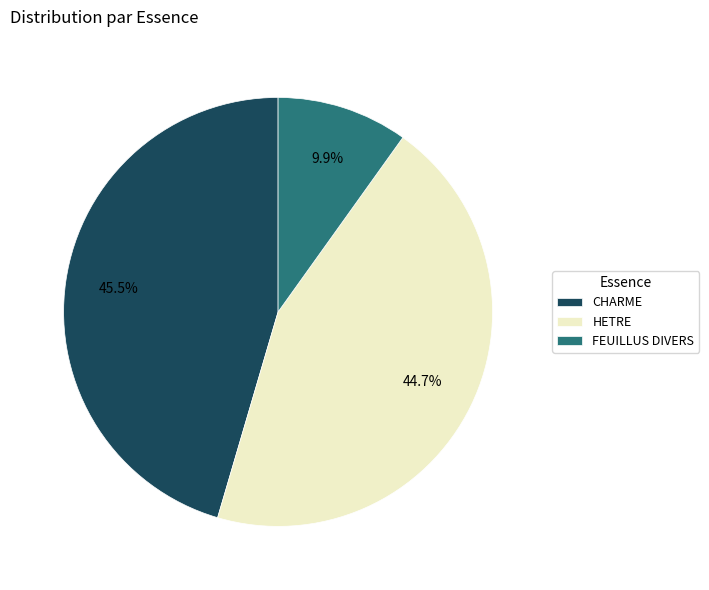

To the nearest percent, what percentage of the pie is FEUILLUS DIVERS?

10%